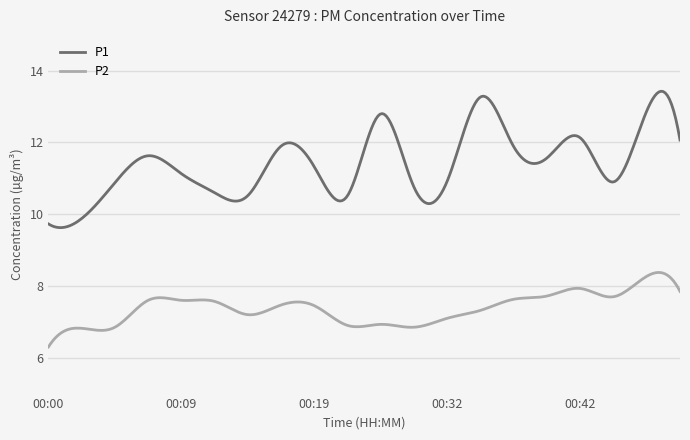

Rank the series by their maximum value, from lowest to highest.

P2, P1